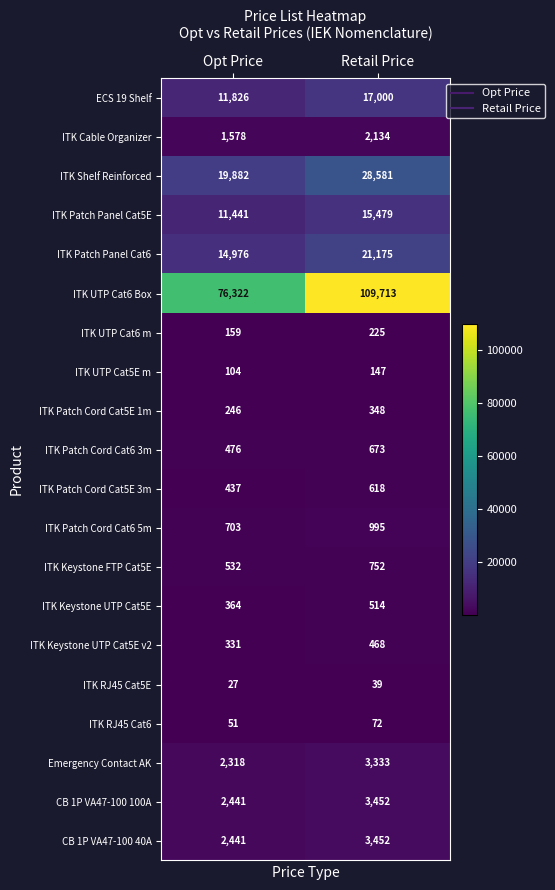

Which label corresponds to the largest value in the chart?

Retail Price